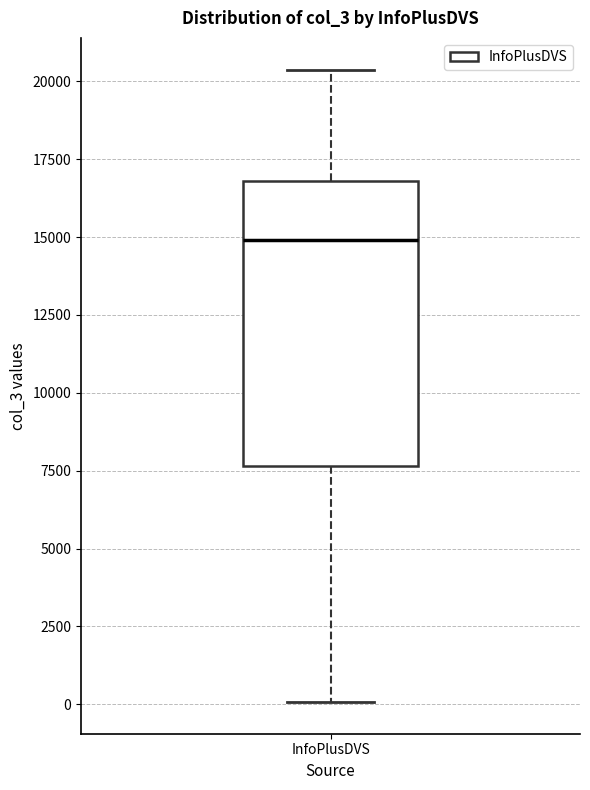

Where does the upper whisker of the box for InfoPlusDVS end on the y-axis? The values are not printed on the chart, so give them approximately, as read against the axis.

20500